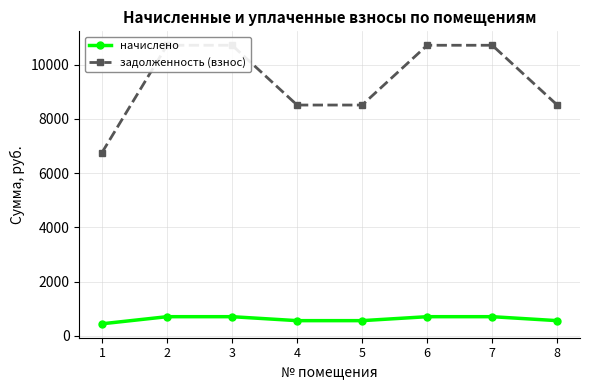

What are all the series names shown in the legend?

начислено, задолженность (взнос)